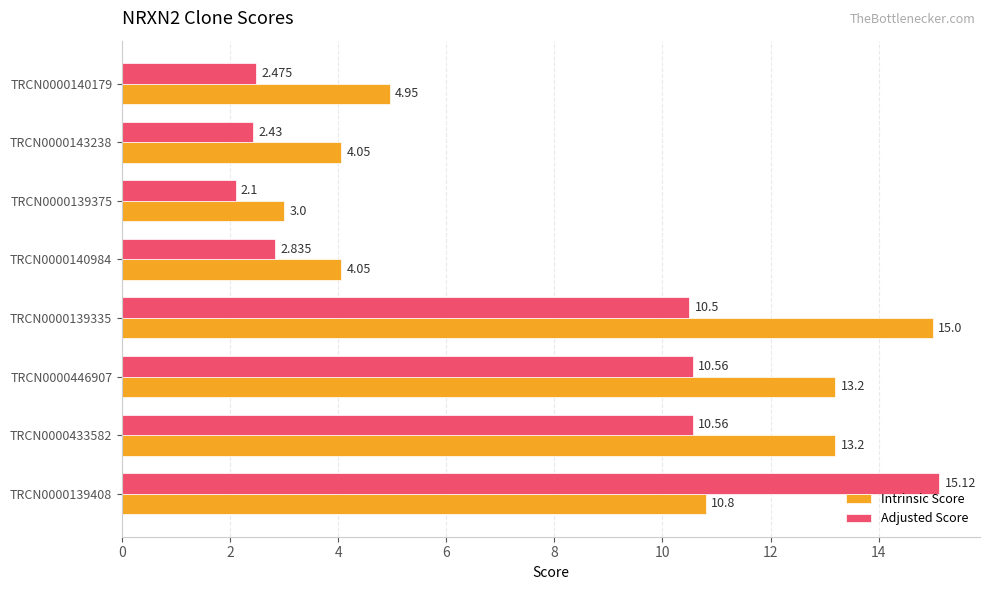

Rank the series by their maximum value, from highest to lowest.

Adjusted Score, Intrinsic Score